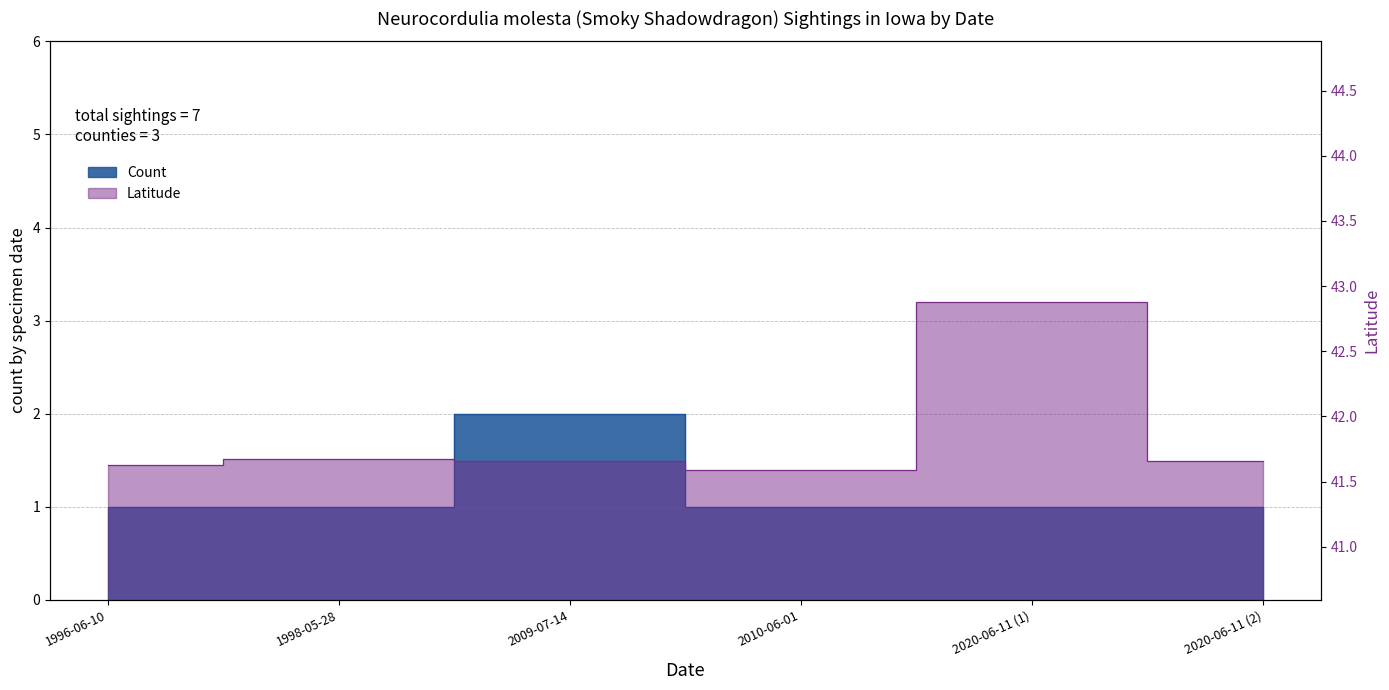

True or false: Count and Latitude cross at least once.

False